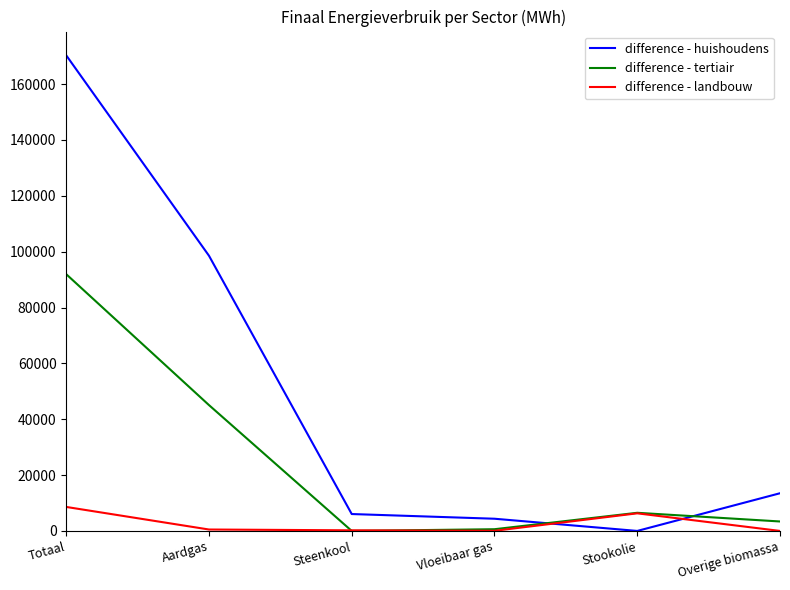

Is this an area chart (filled region under the line)?

No